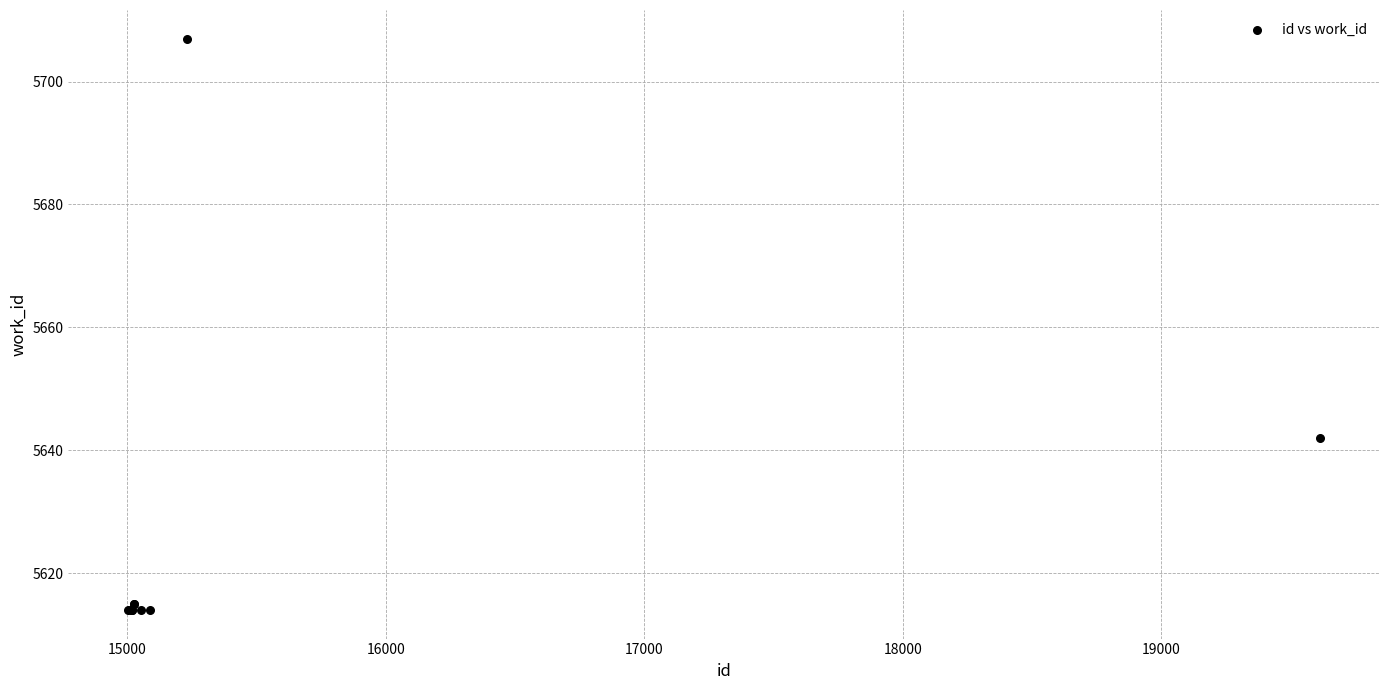

What Y value in the scatter plot is closest to 5660?

5642